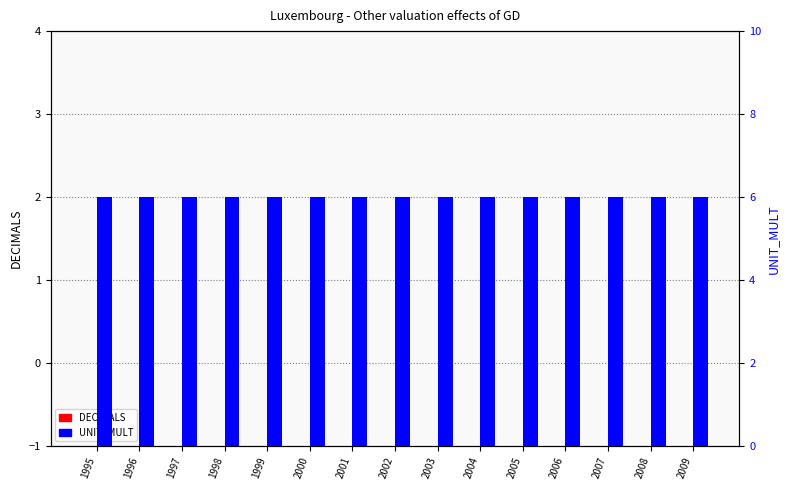

List the labels in order of UNIT_MULT value, smallest first.

1995, 1996, 1997, 1998, 1999, 2000, 2001, 2002, 2003, 2004, 2005, 2006, 2007, 2008, 2009